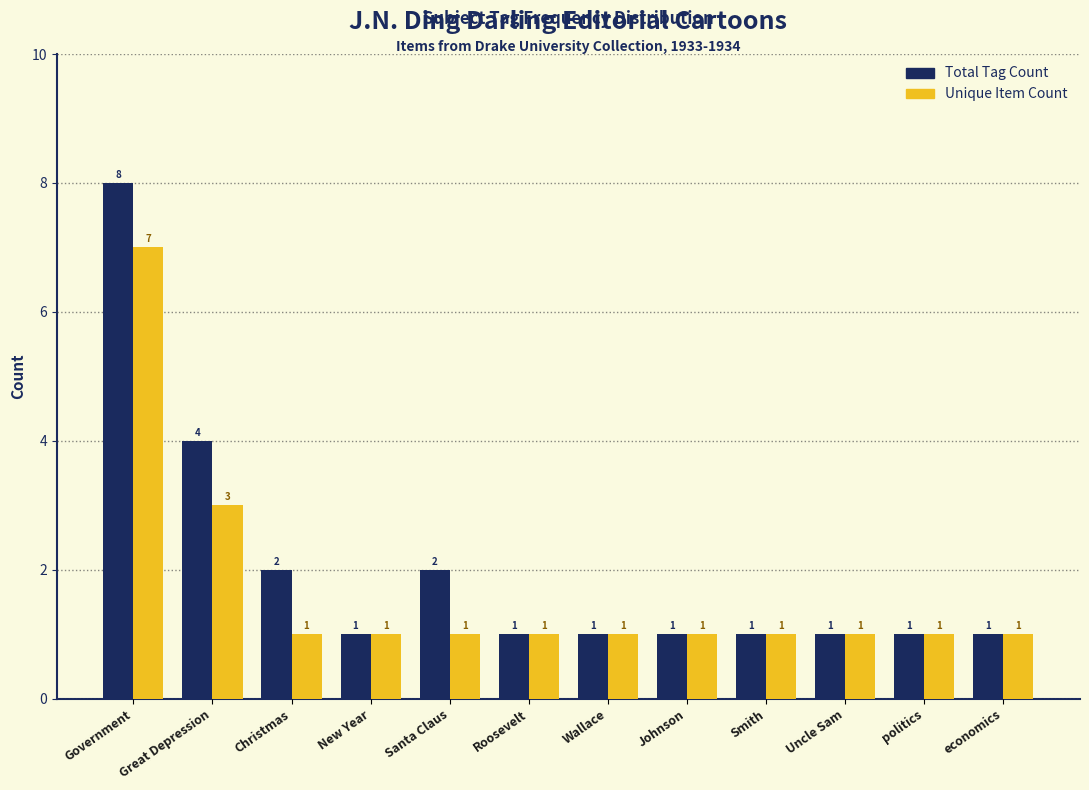

What is the difference between the Total Tag Count values at Government and economics?

7